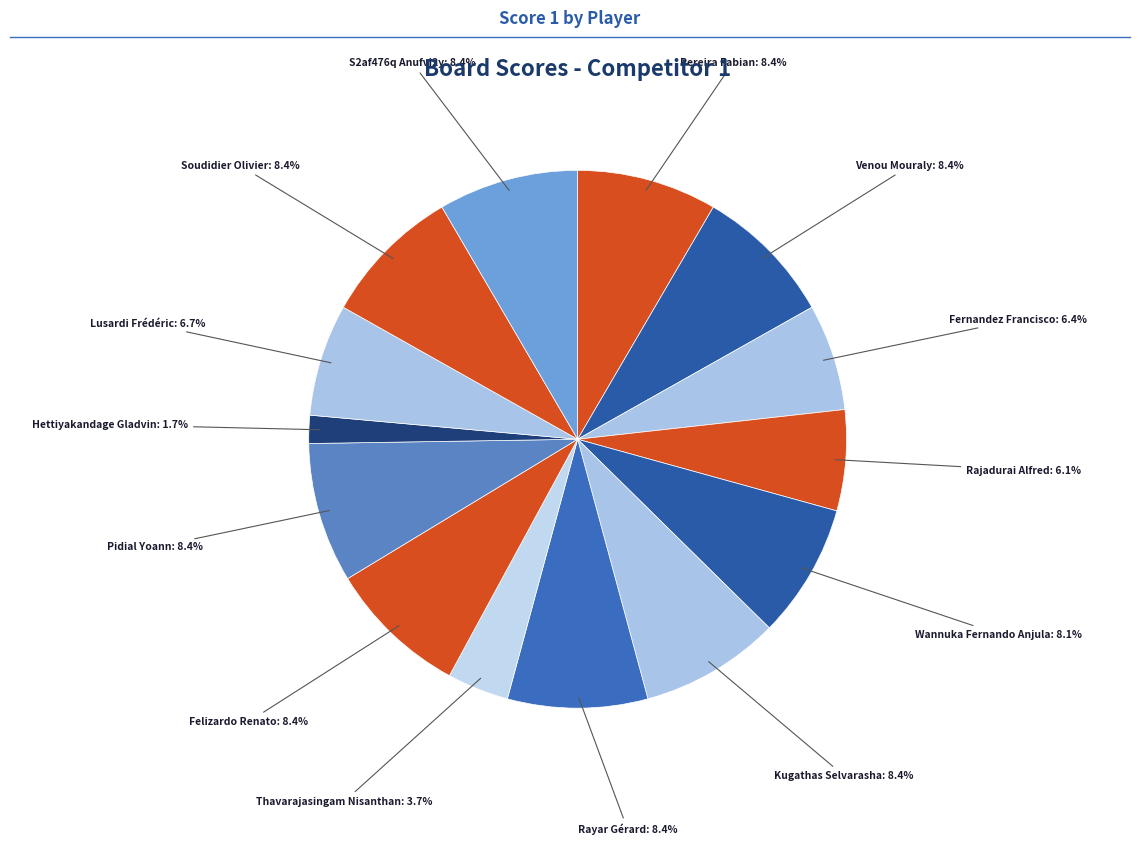

Count the number of slices in the pie.

14